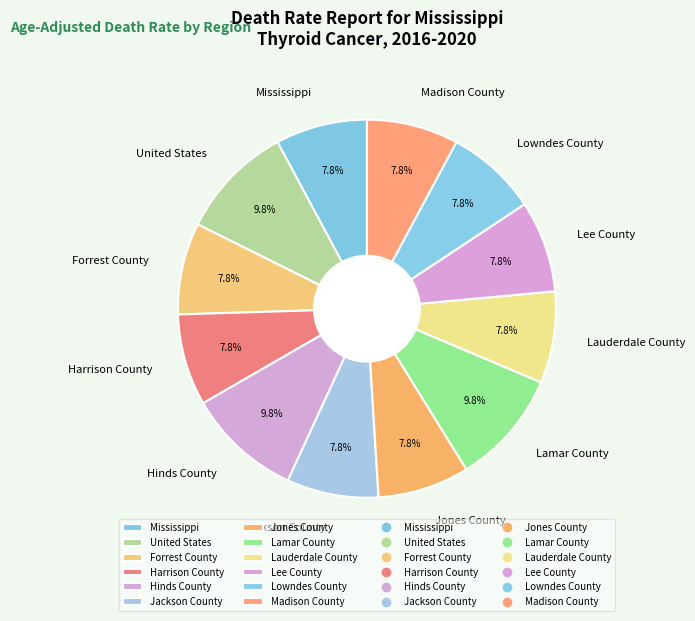

Combined, do Lauderdale County and Hinds County account for over 50%?

No